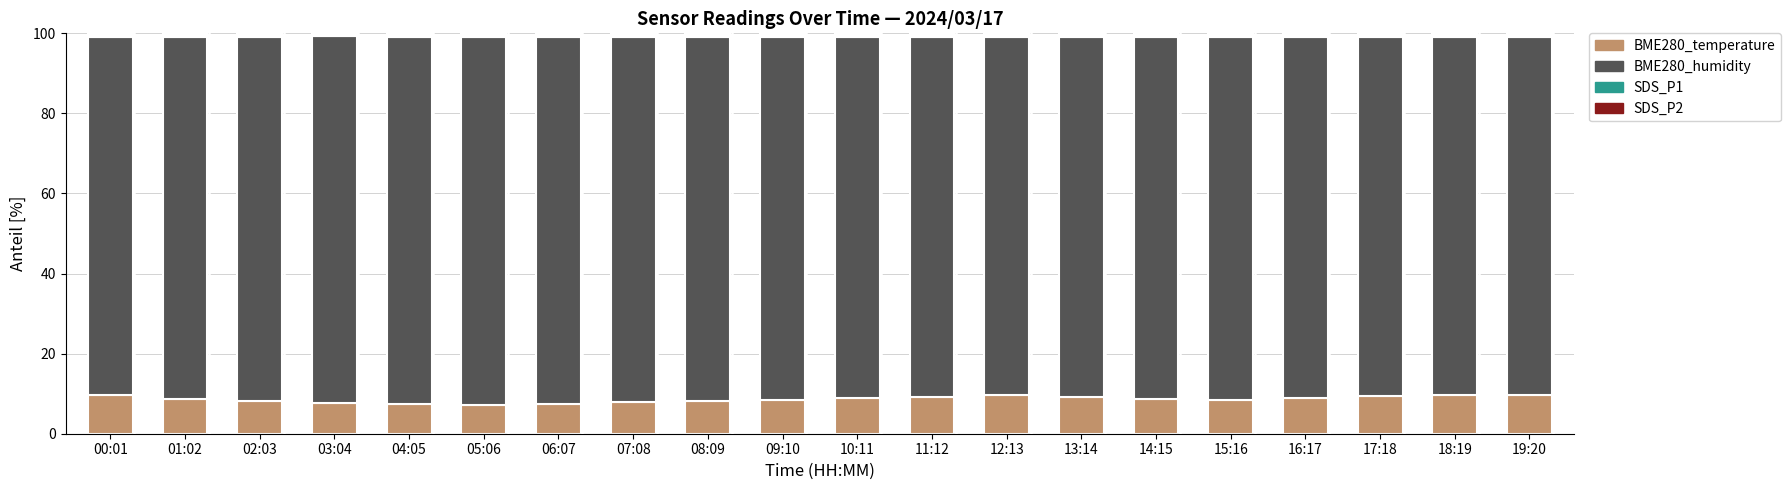

What is the minimum value for BME280_temperature?

7.2